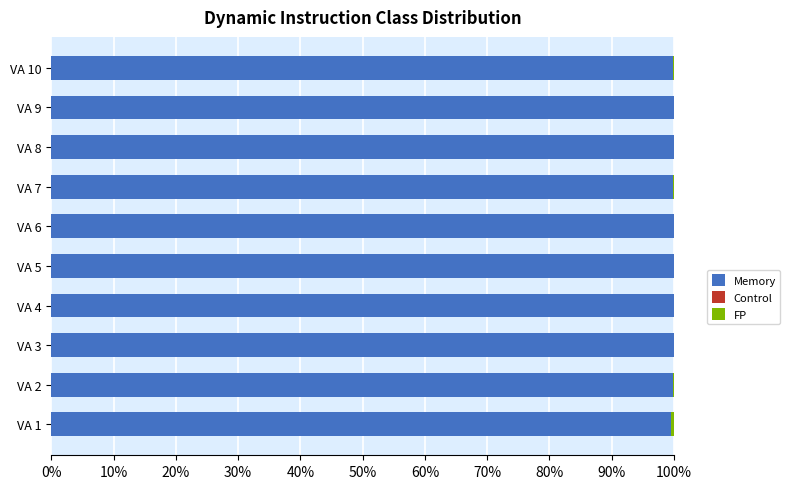

What is the highest value of the Memory series?

100.0